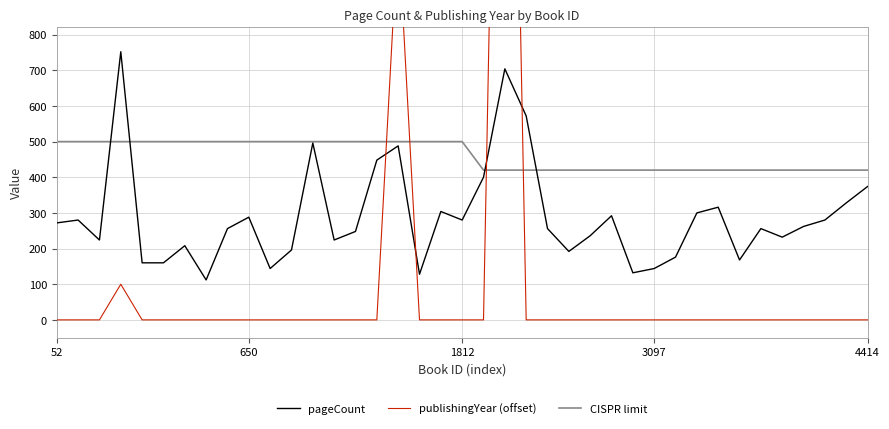

Rank the series by their maximum value, from highest to lowest.

publishingYear (offset), pageCount, CISPR limit